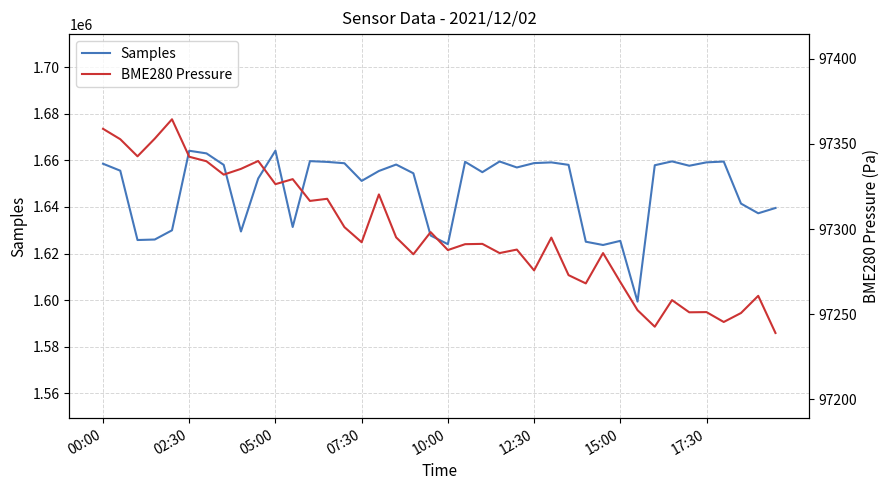

How many lines are shown in the chart?

2